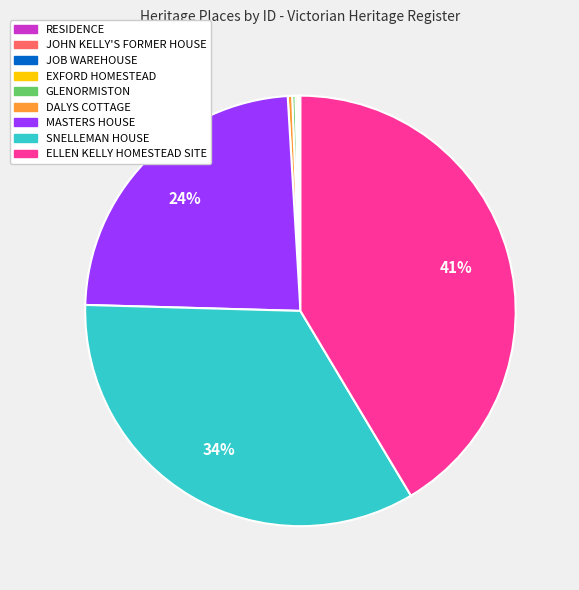

Does any single category account for the majority?

No